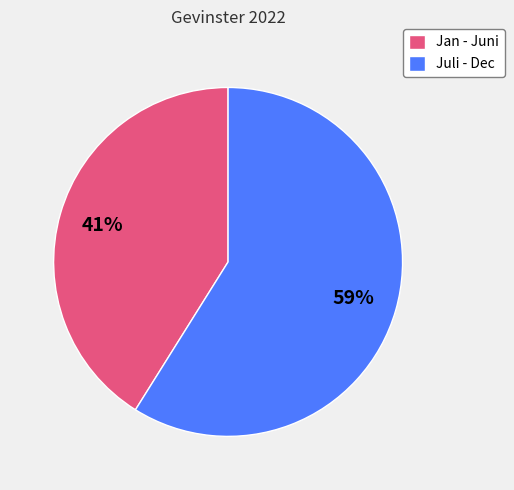

To the nearest percent, what percentage of the pie is Jan - Juni?

41%